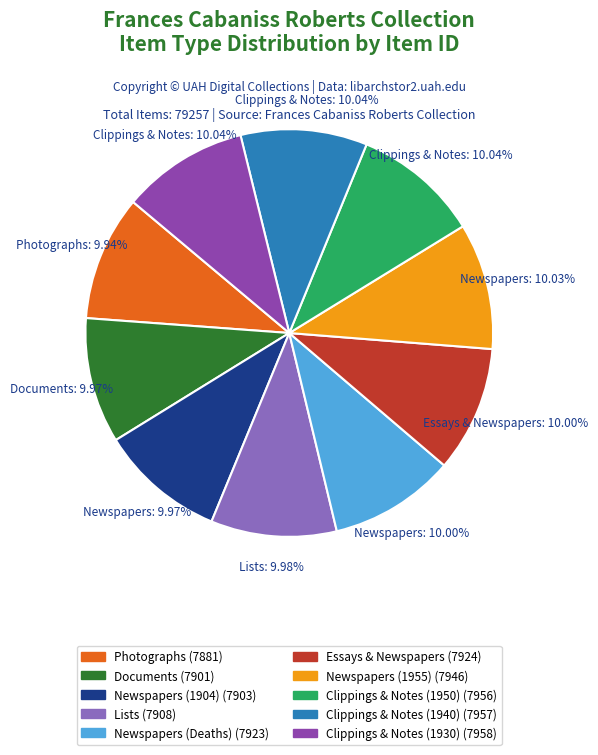

Does any single category account for the majority?

No